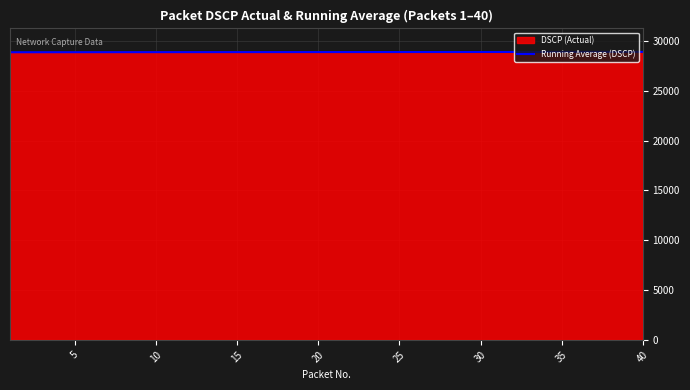

Count the number of data series in this chart.

2